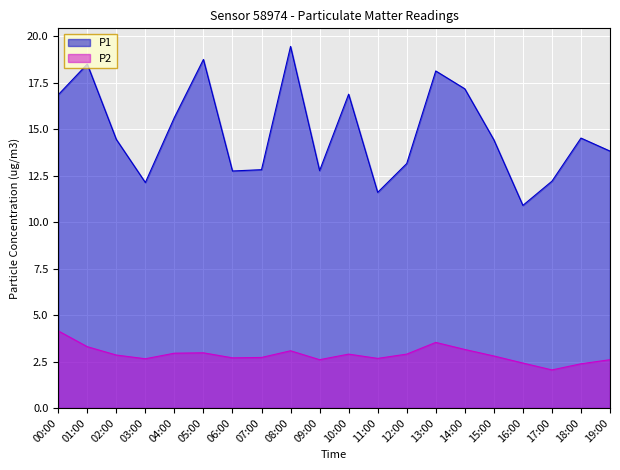

At how many categories does at least one series exceed 2?

20